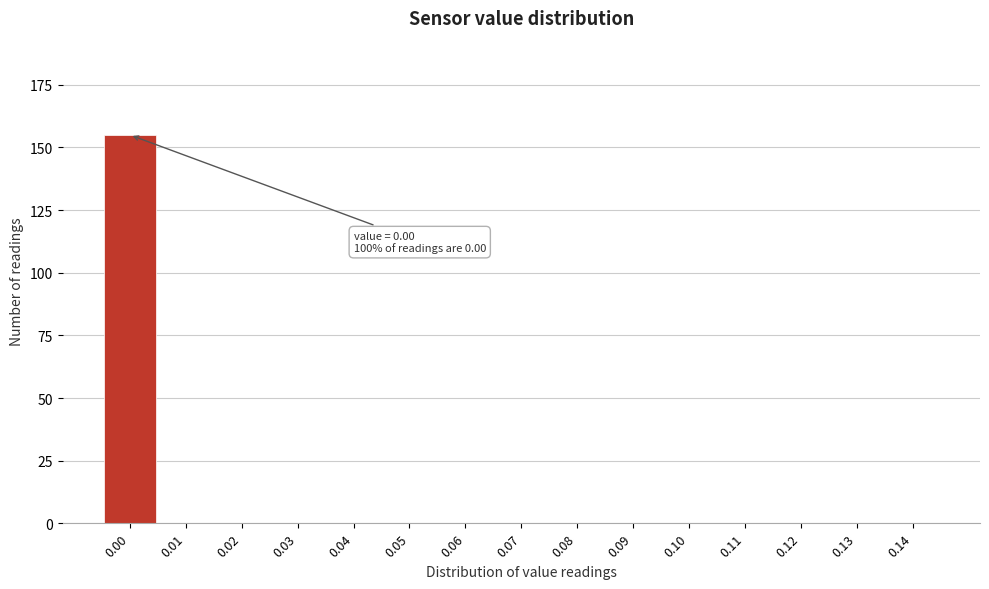

Over which range of the x-axis is the bar tallest?

-0.005 to 0.005